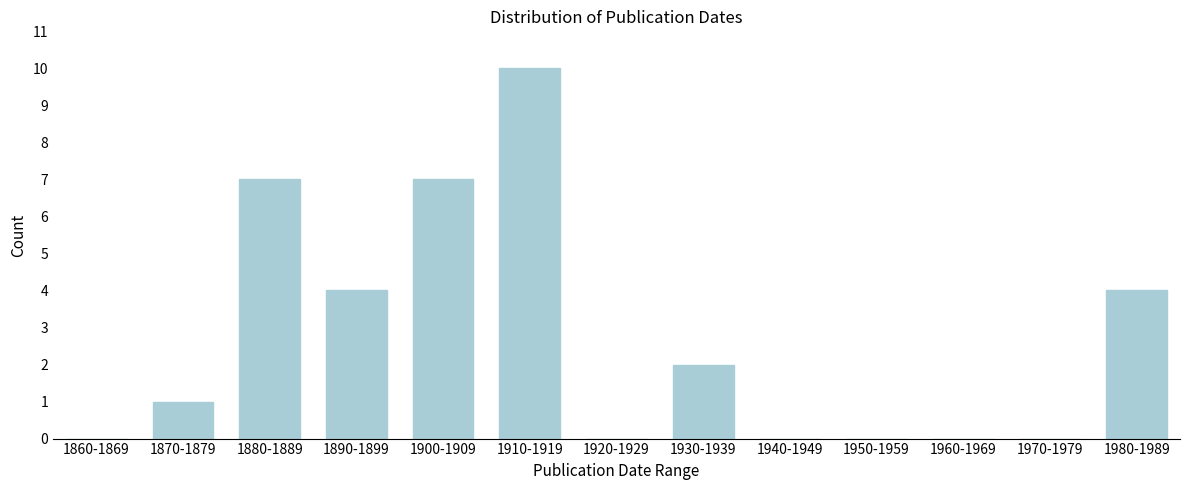

Reading left to right, extract all data points from this chart.

1860-1869=0	1870-1879=1	1880-1889=7	1890-1899=4	1900-1909=7	1910-1919=10	1920-1929=0	1930-1939=2	1940-1949=0	1950-1959=0	1960-1969=0	1970-1979=0	1980-1989=4